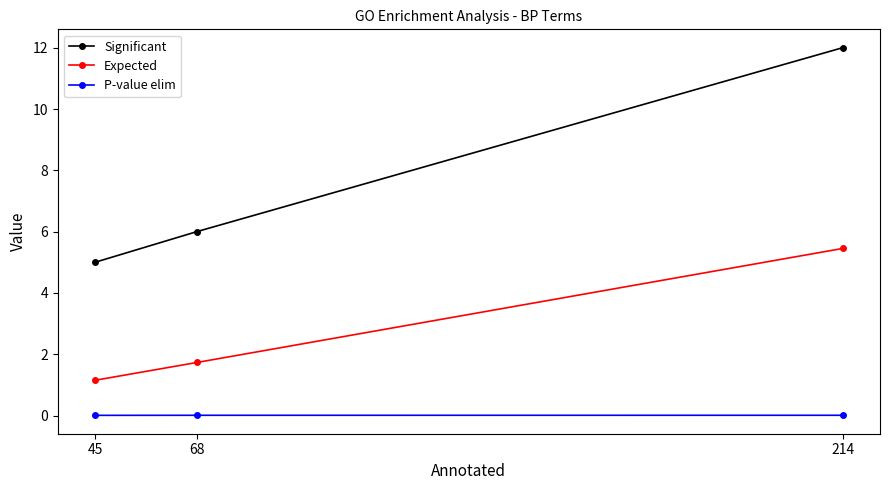

What is the difference between the maximum and minimum values in the Significant series?

7.0